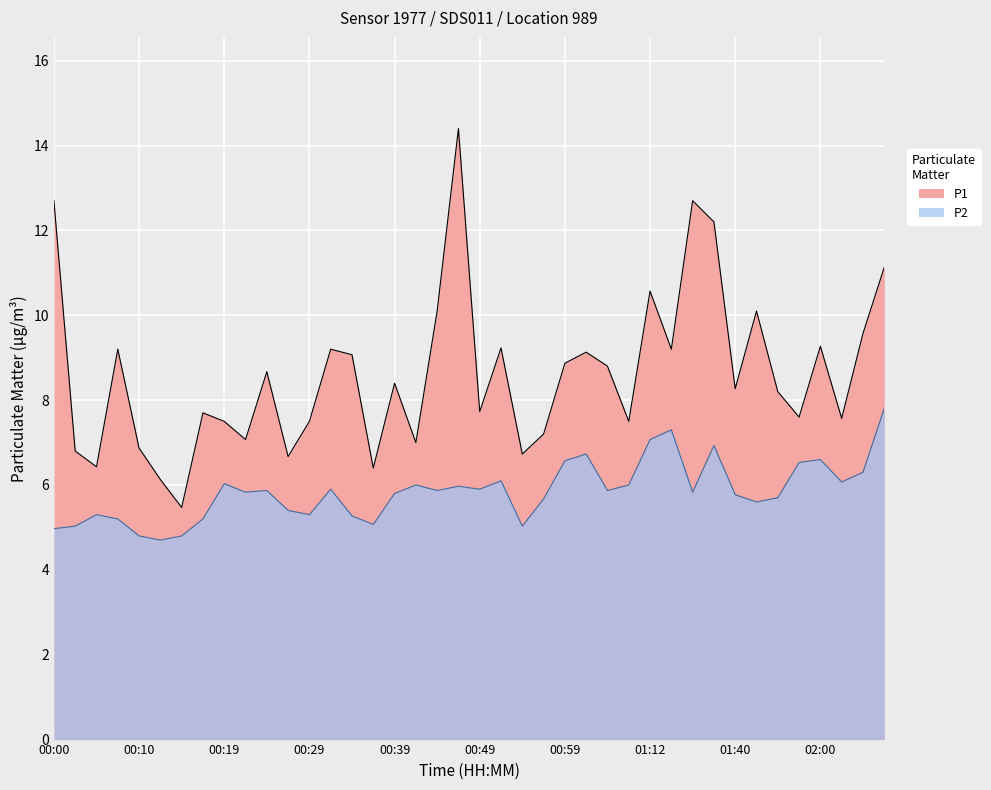

True or false: P1 has a value of 12.7 at 01:06.

False